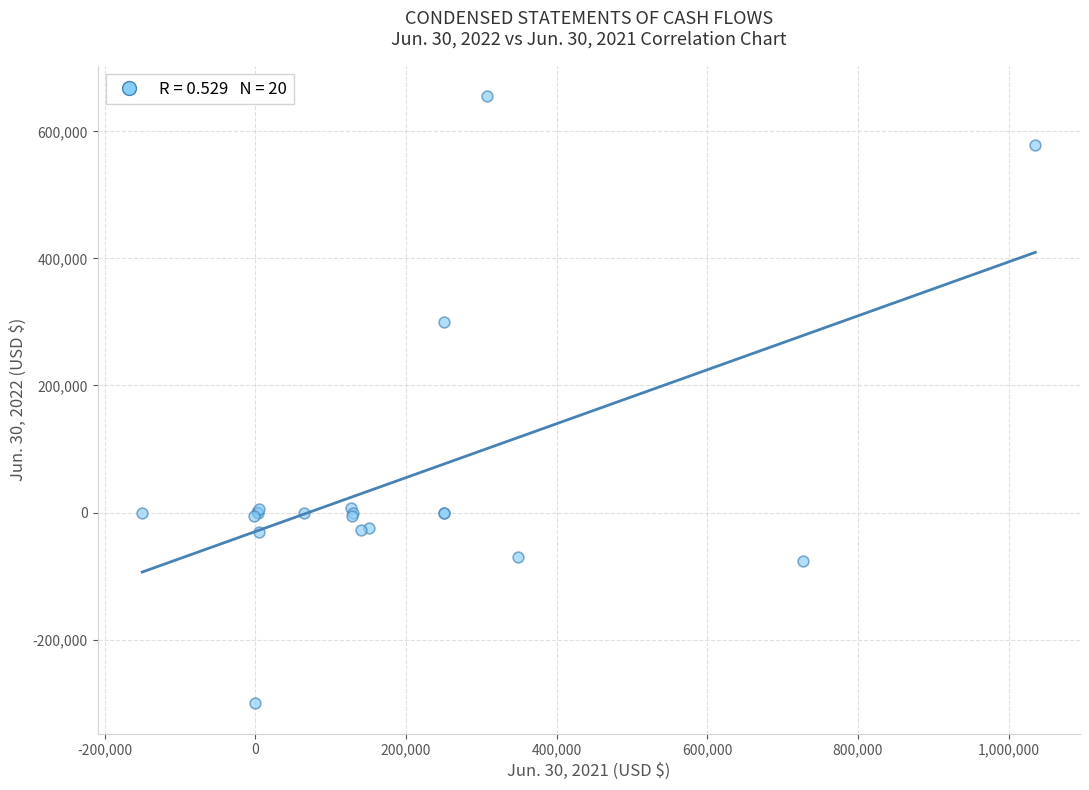

What Y value in the scatter plot is closest to 177808?

300000